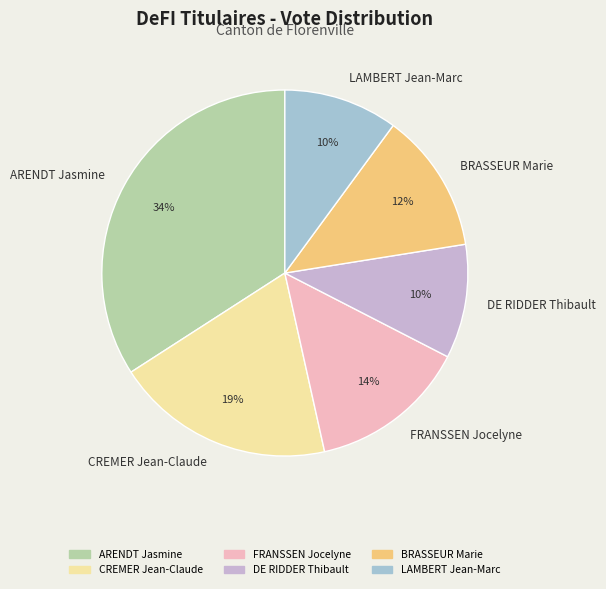

To the nearest percent, what is the difference between the largest and smallest slice percentages?

24%